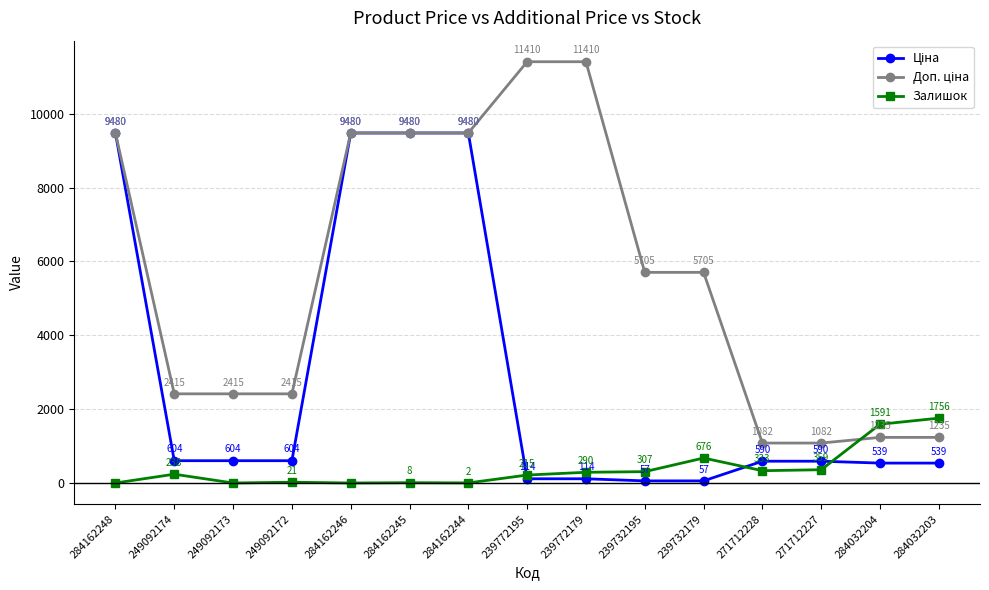

The value of Залишок at 284162248 is -1125.6. True or false?

False